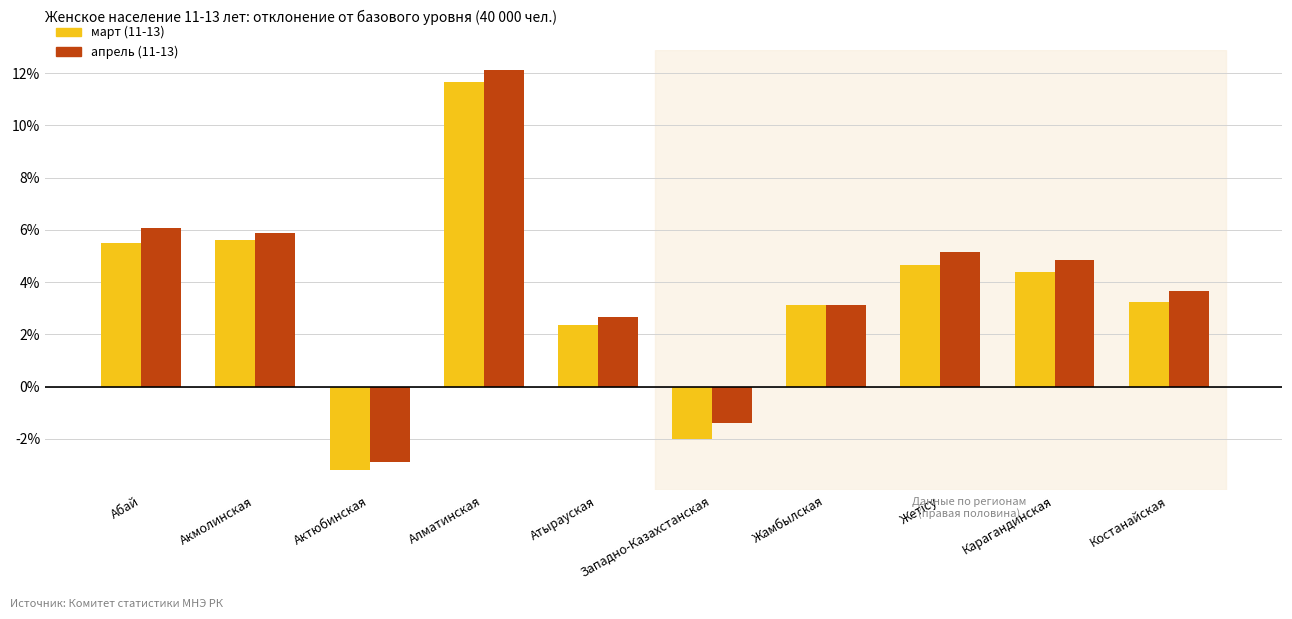

Does the chart contain any negative values?

Yes